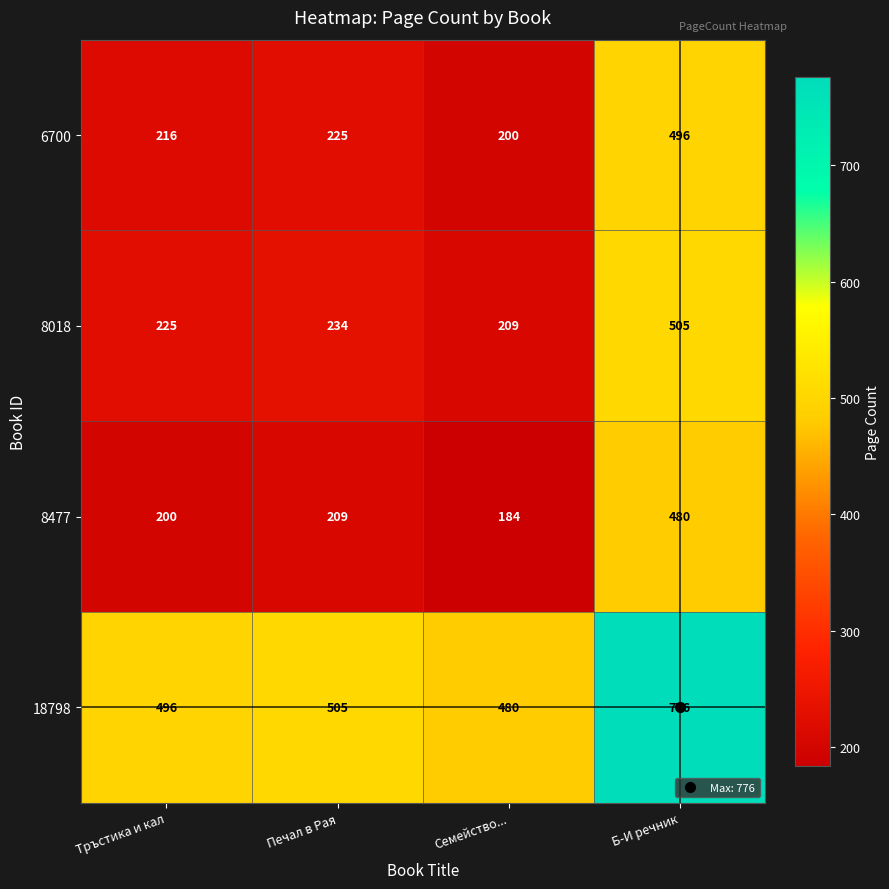

At Печал в Рая, list the series in order from smallest to largest.

8477, 6700, 8018, 18798